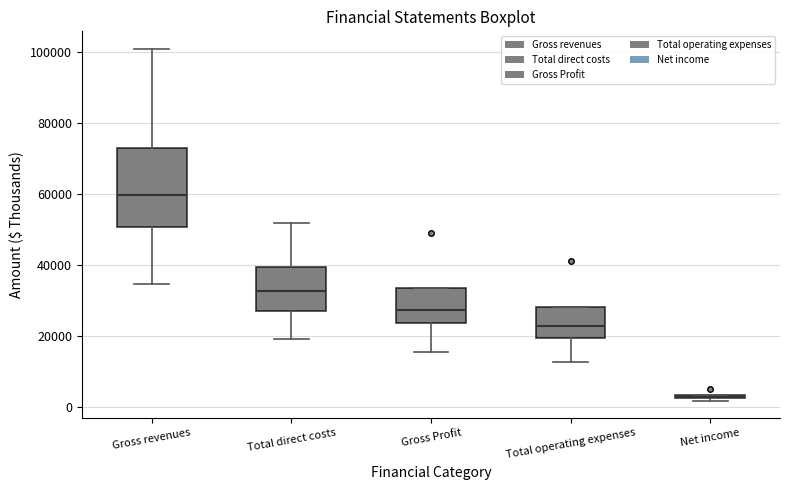

Where is the lower edge of the box for Net income on the y-axis? The values are not printed on the chart, so give them approximately, as read against the axis.

2000